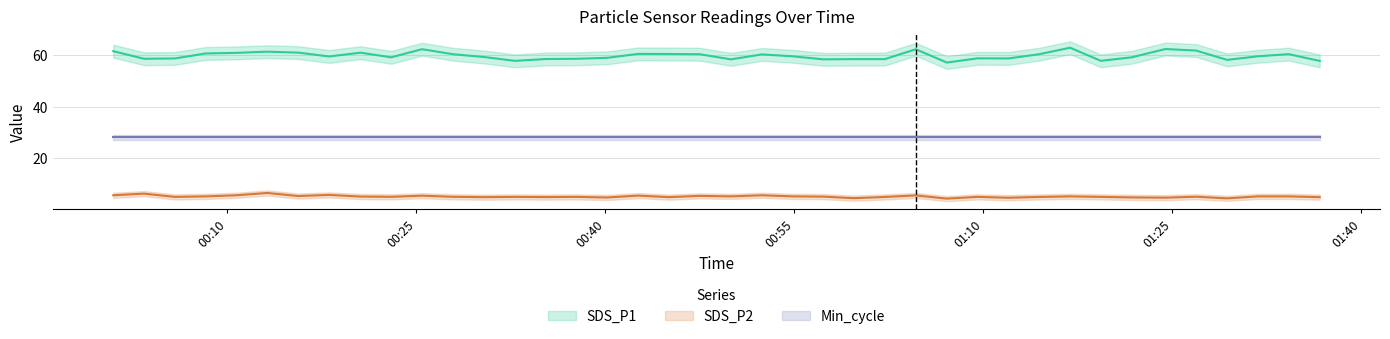

How many categories are shown in the chart?

40